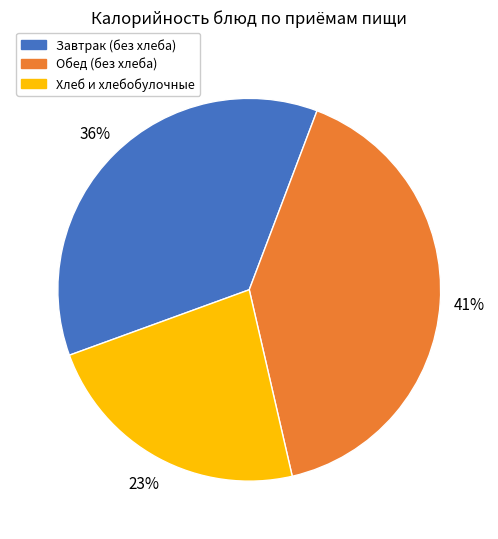

Which slice is the largest?

Обед (без хлеба)